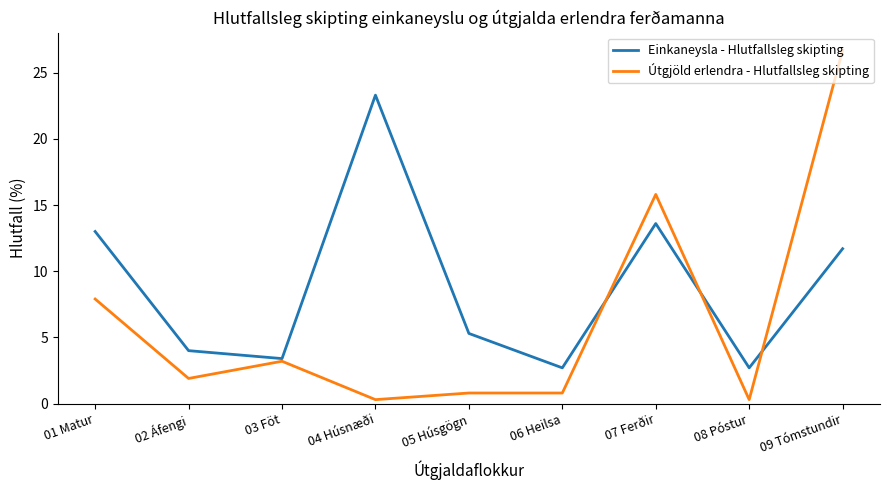

The Einkaneysla - Hlutfallsleg skipting series shows 23.3 at 04 Húsnæði. True or false?

True